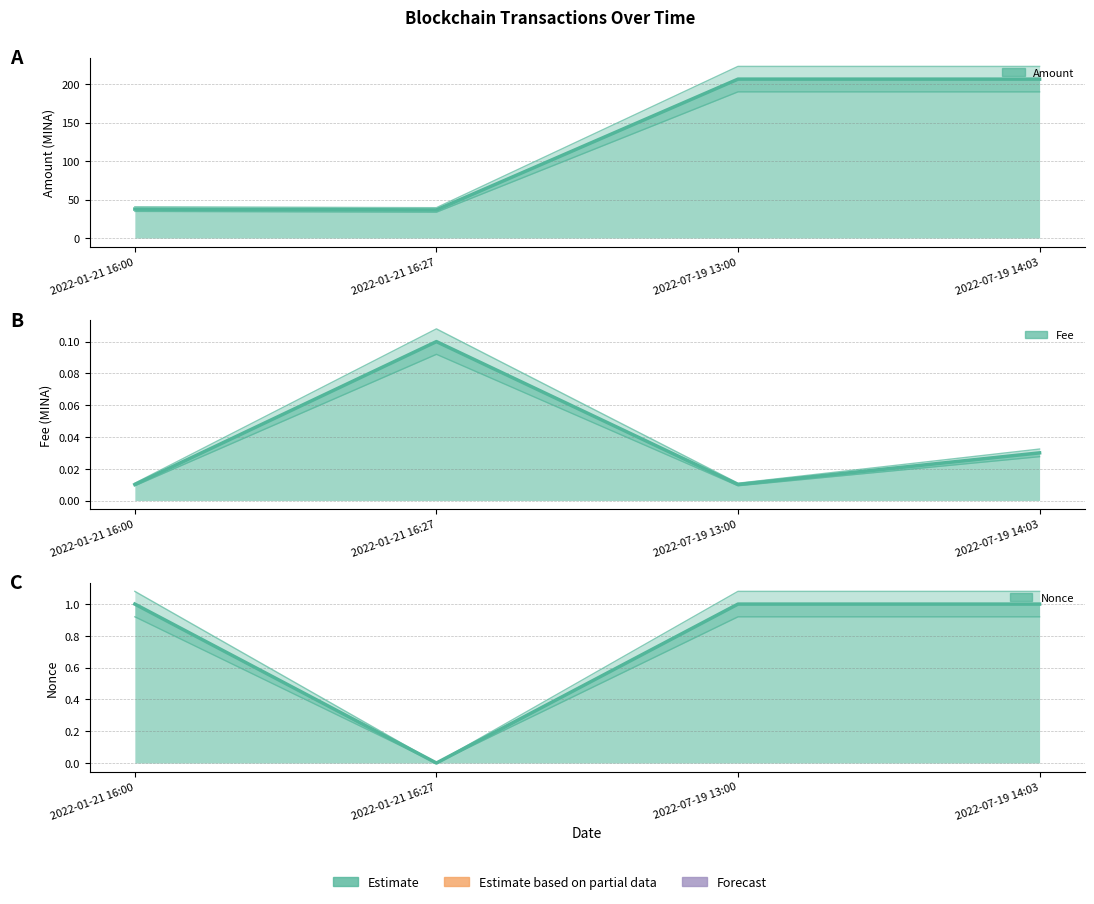

How many lines are shown in the chart?

3